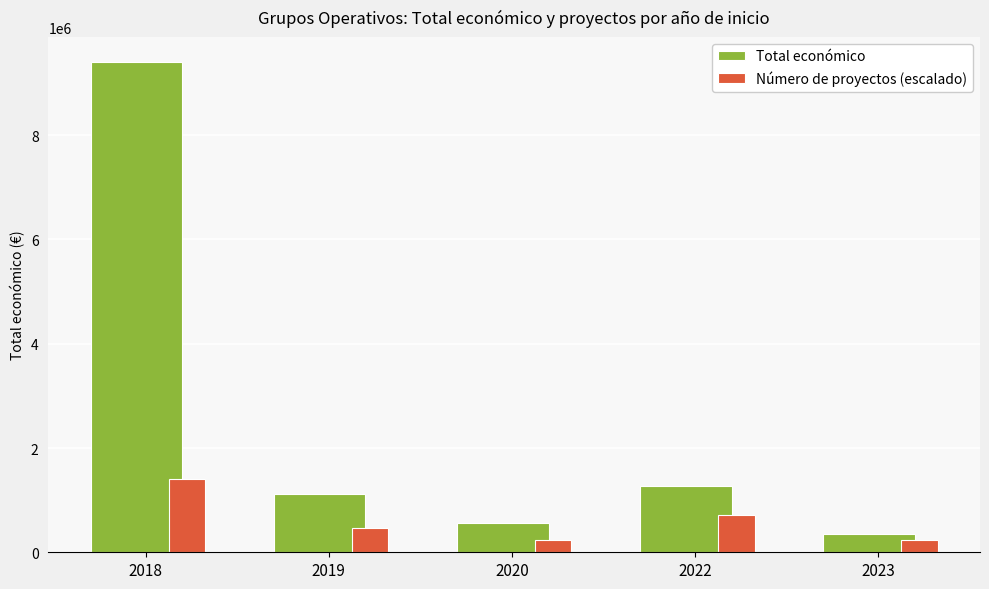

What is the difference between the second highest and second lowest values in the Número de proyectos (escalado) series?

470684.9